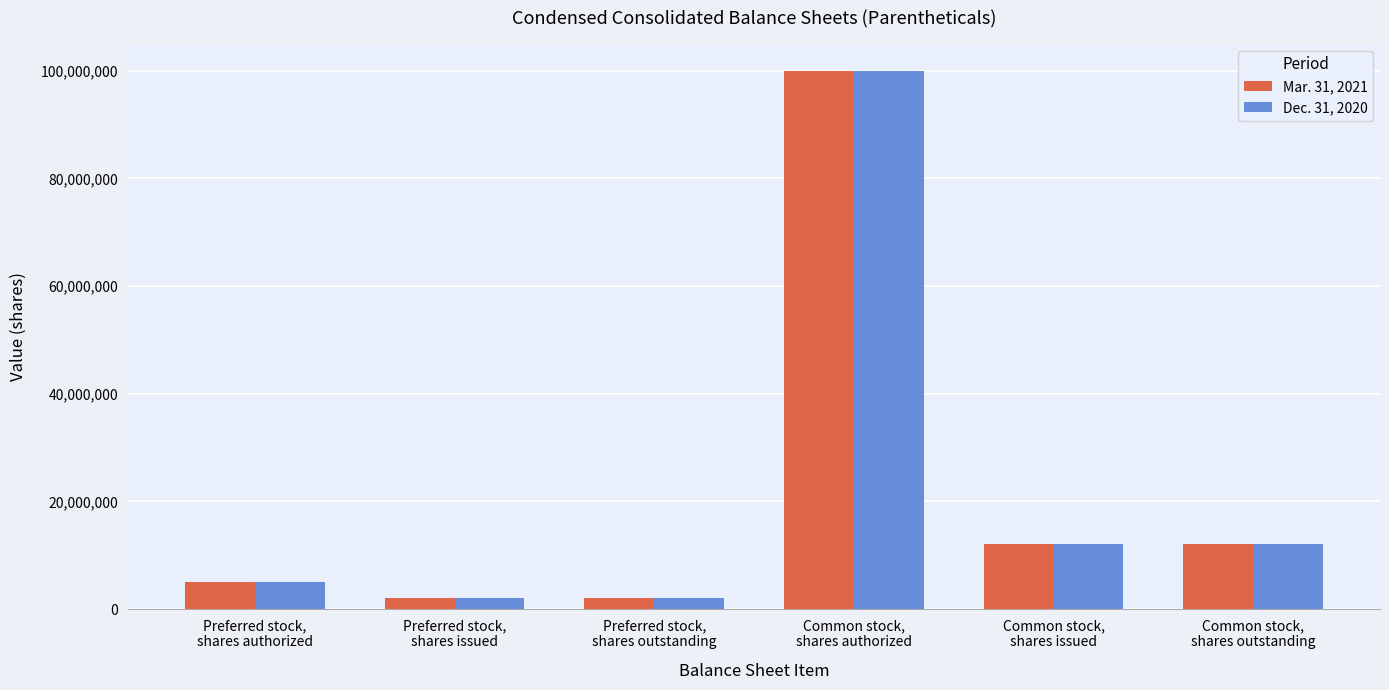

What is the greatest value displayed?

100000000